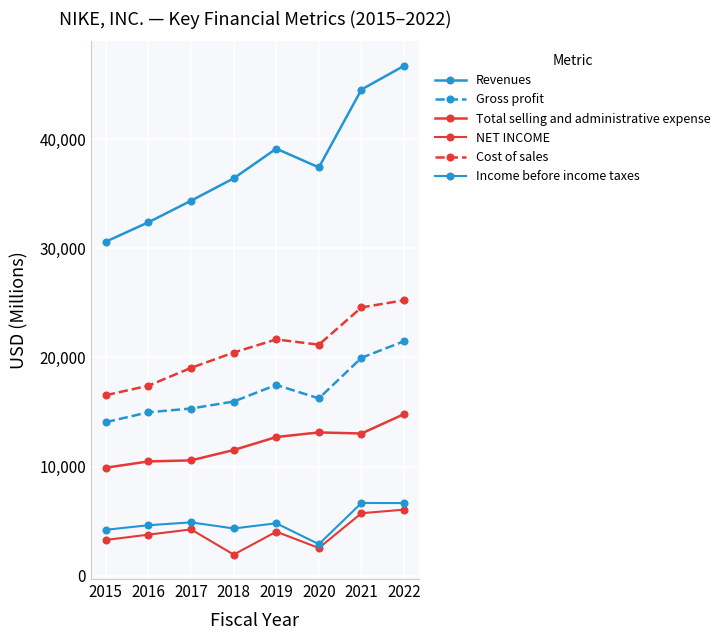

Which series has the largest total across all categories?

Revenues